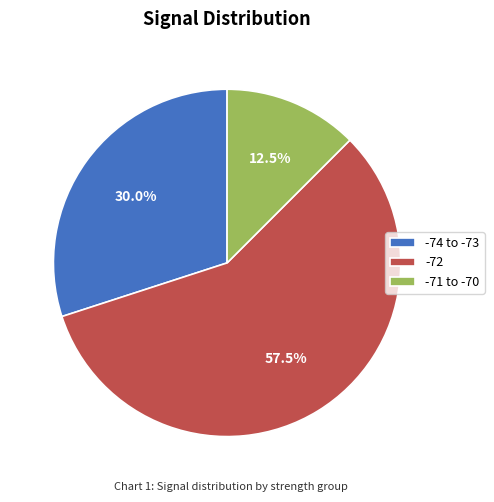

Which category has the biggest portion of the pie?

-72